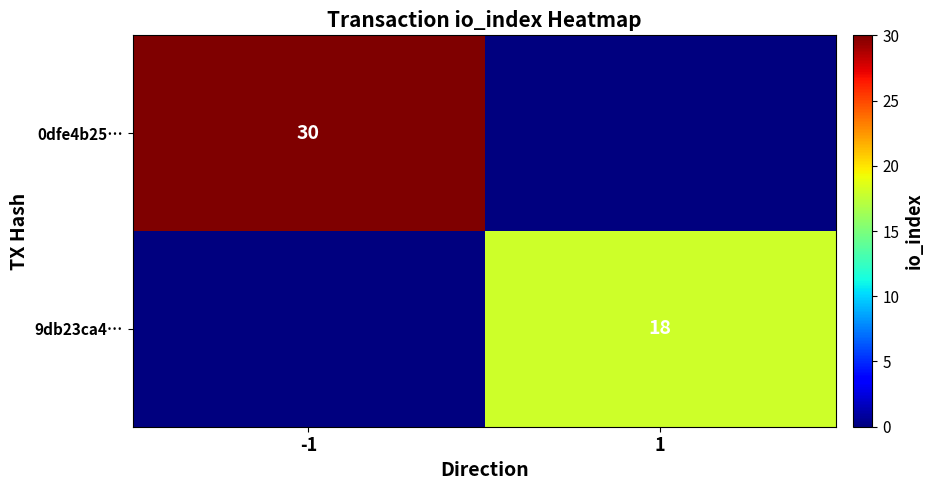

The 0dfe4b25… series shows 43 at -1. True or false?

False